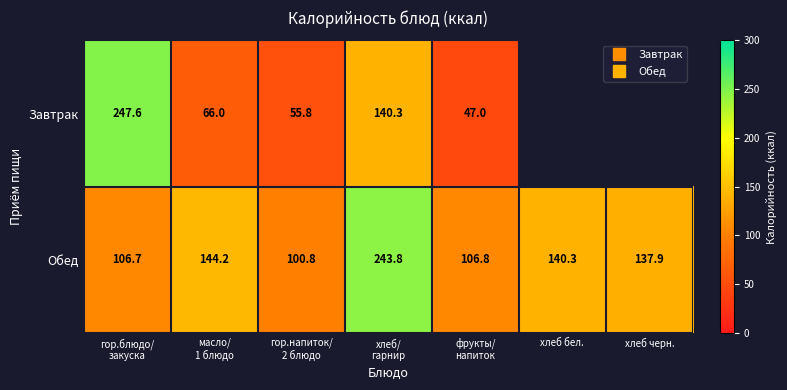

What is the average value of the Обед series?

140.1